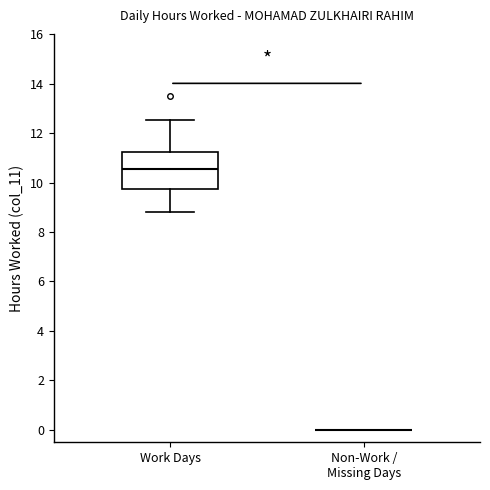

Which box is the tallest, from its lower edge to its upper edge?

Work Days